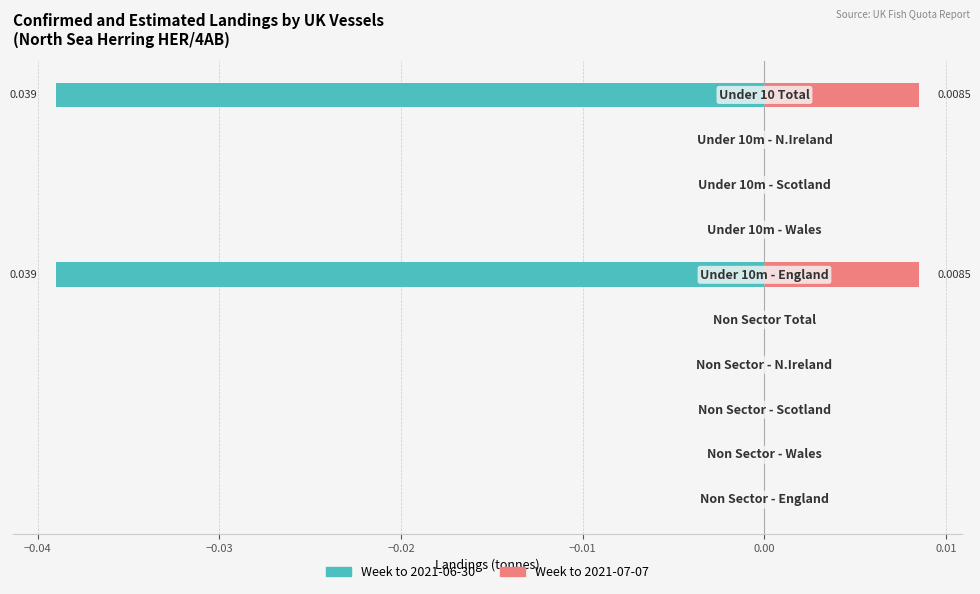

Rank the series by their average value, from lowest to highest.

Week to 2021-06-30, Week to 2021-07-07